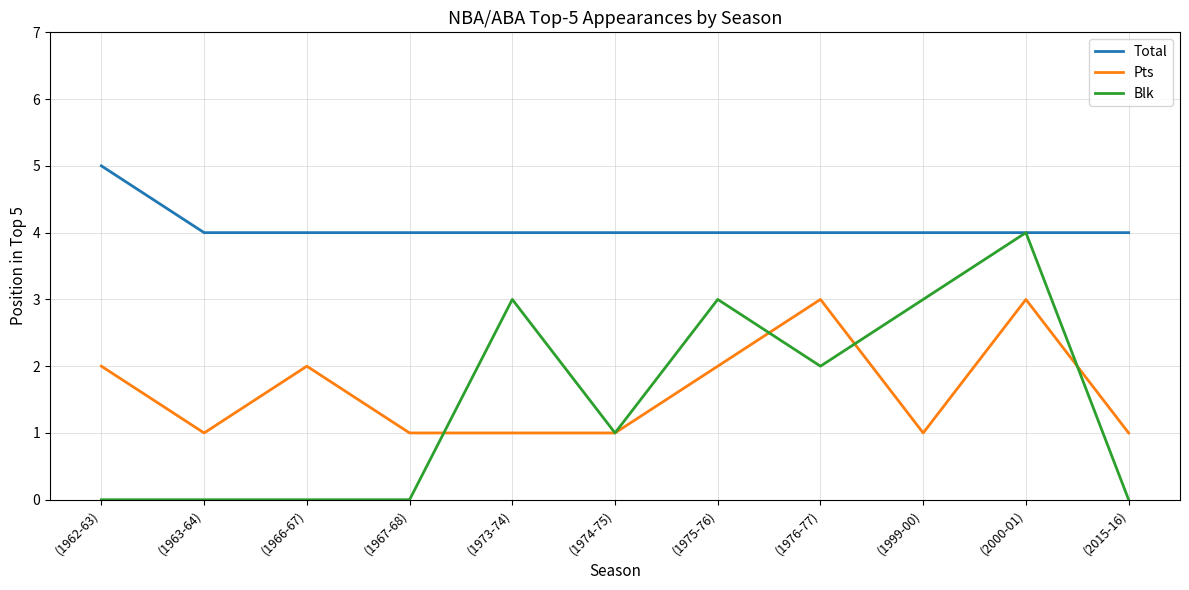

True or false: Pts has a value of 0 at (1963-64).

False